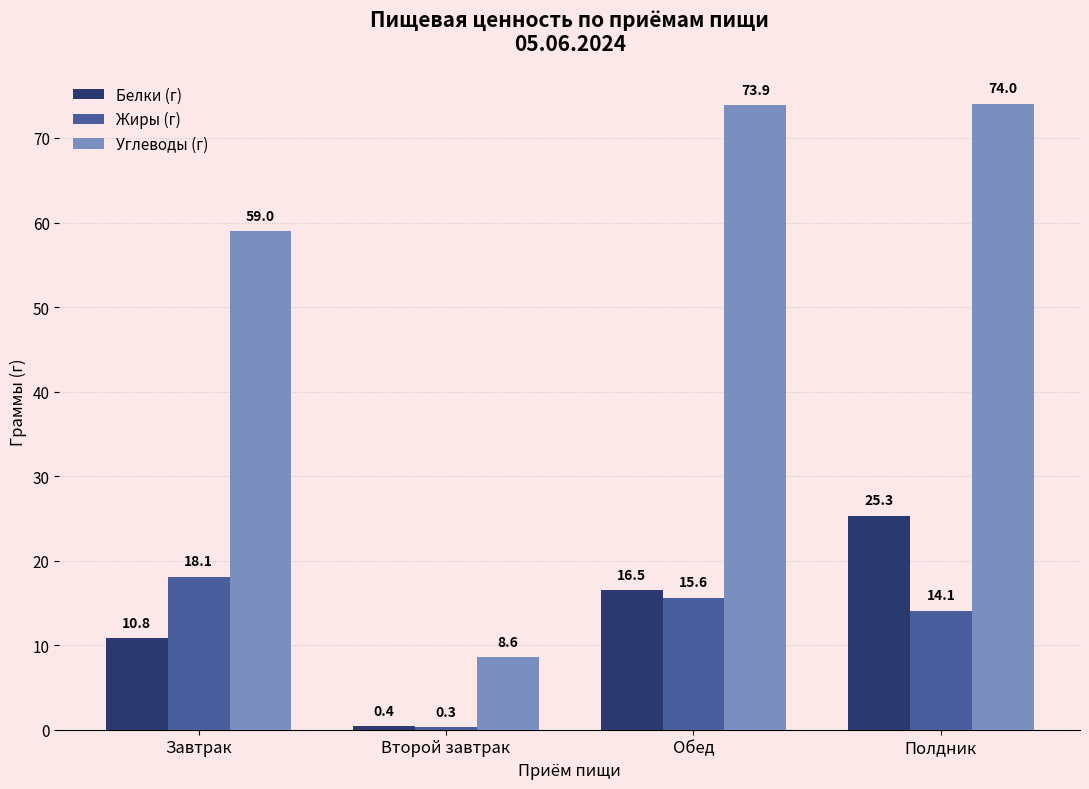

At how many categories does at least one series exceed 19?

3